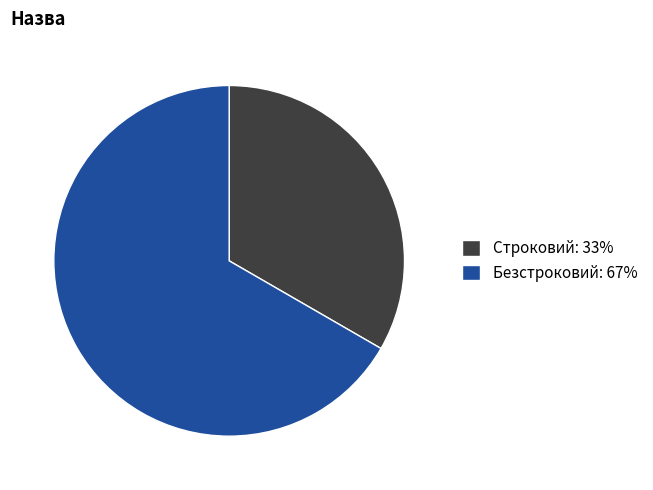

Count the number of slices in the pie.

2